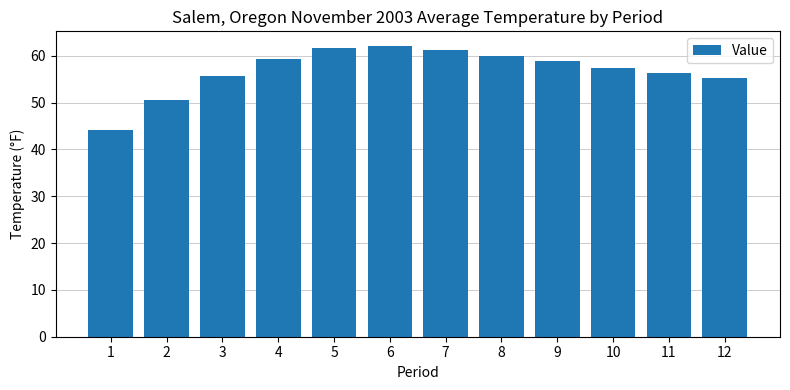

The value at 8 is 60.0. True or false?

True